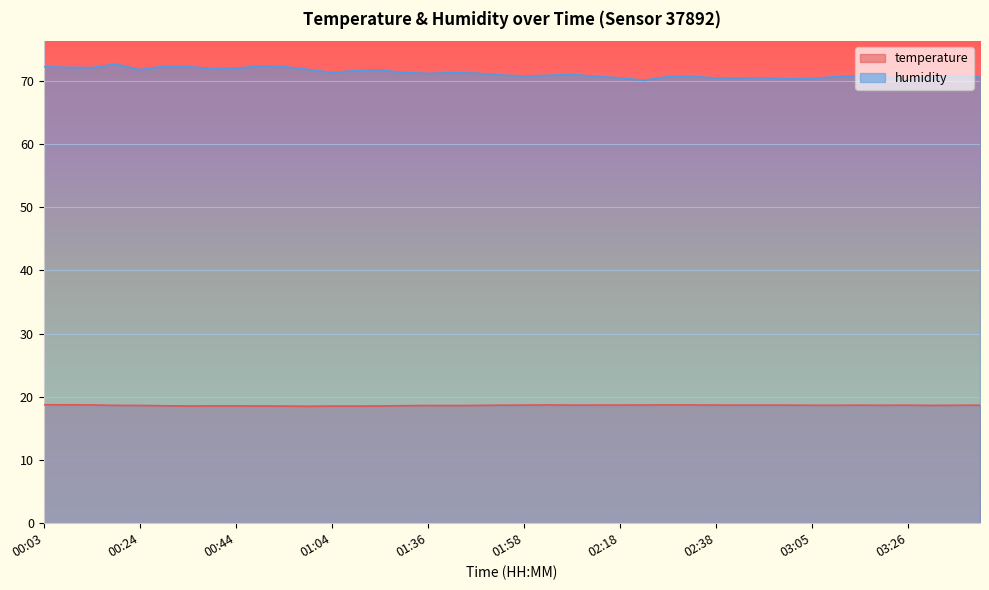

What is the label of the 1st point from the left?

00:03